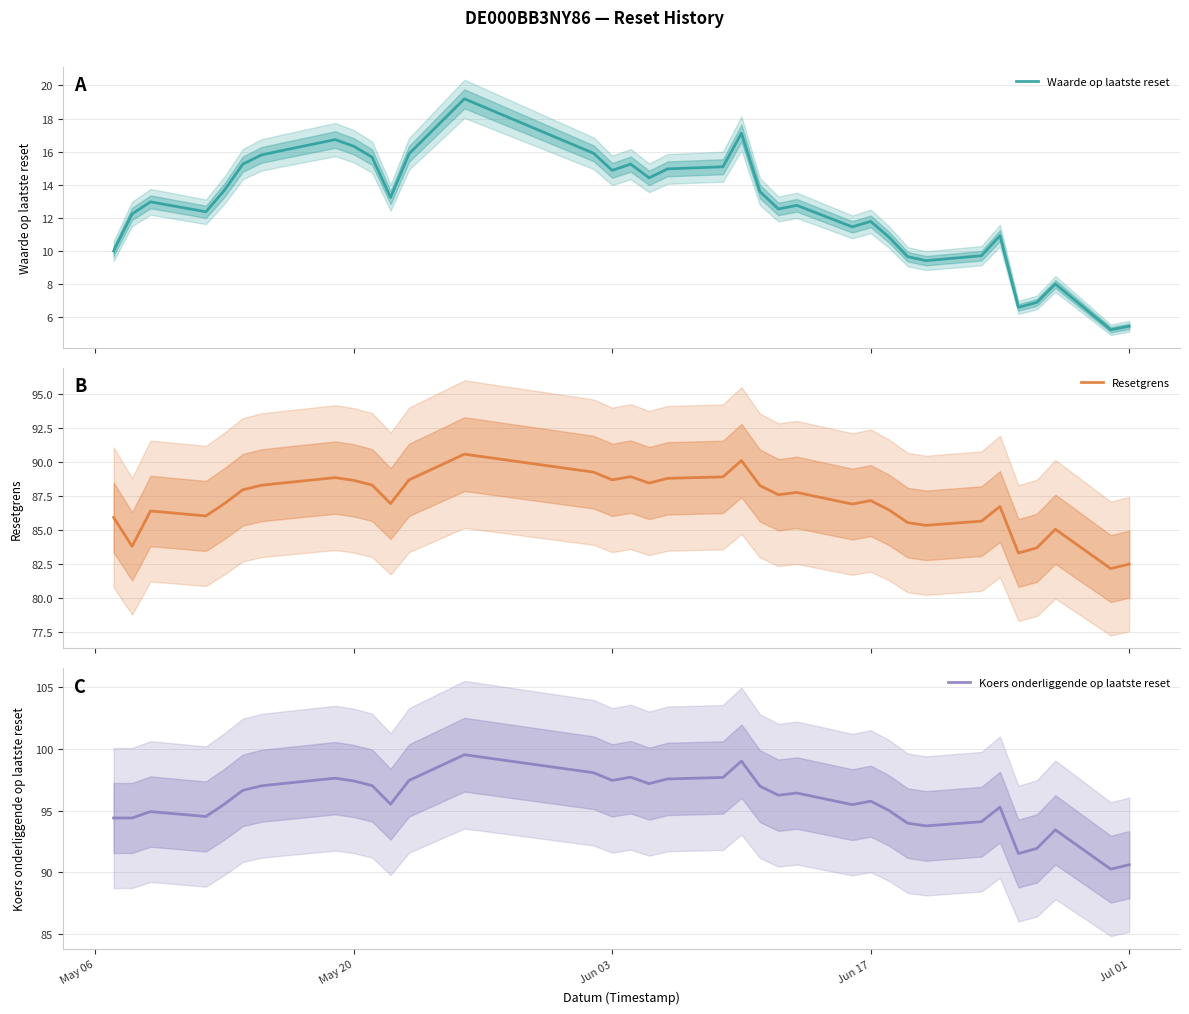

The value of Koers onderliggende op laatste reset at Jun 03 is 97.4. True or false?

True